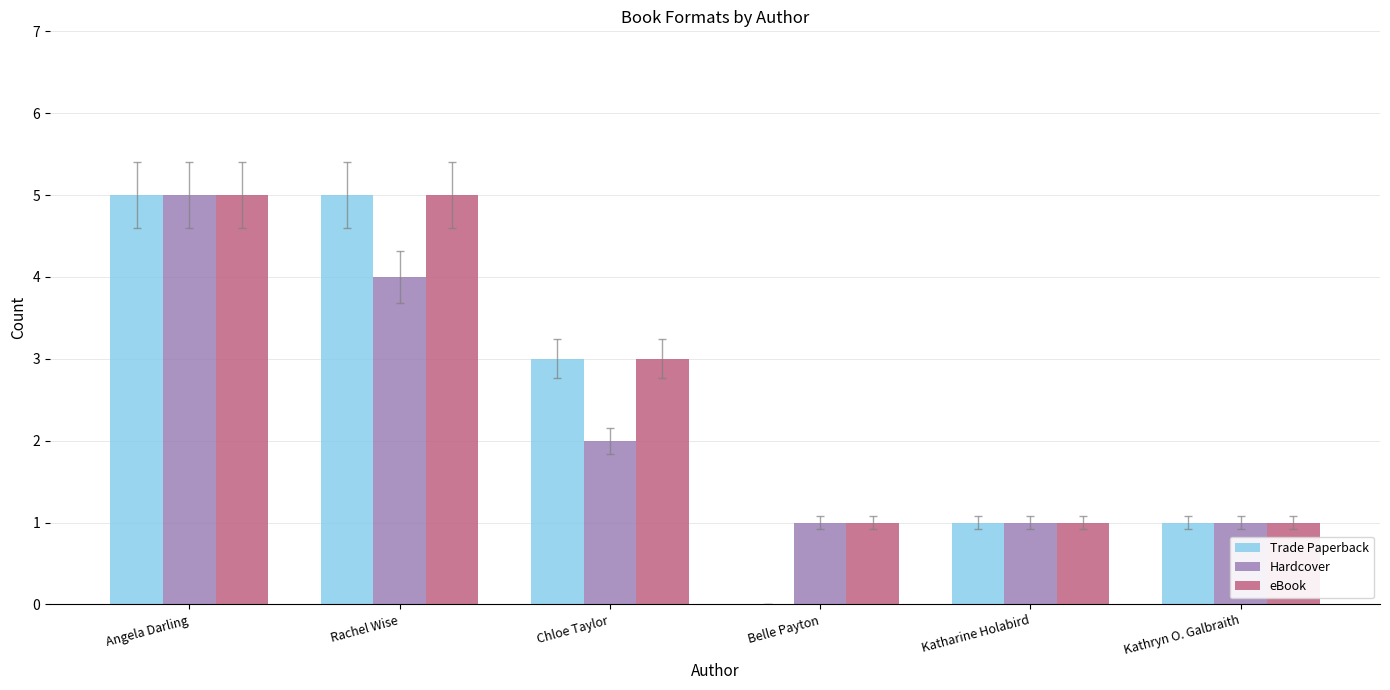

What value does the Trade Paperback series have at Chloe Taylor?

3